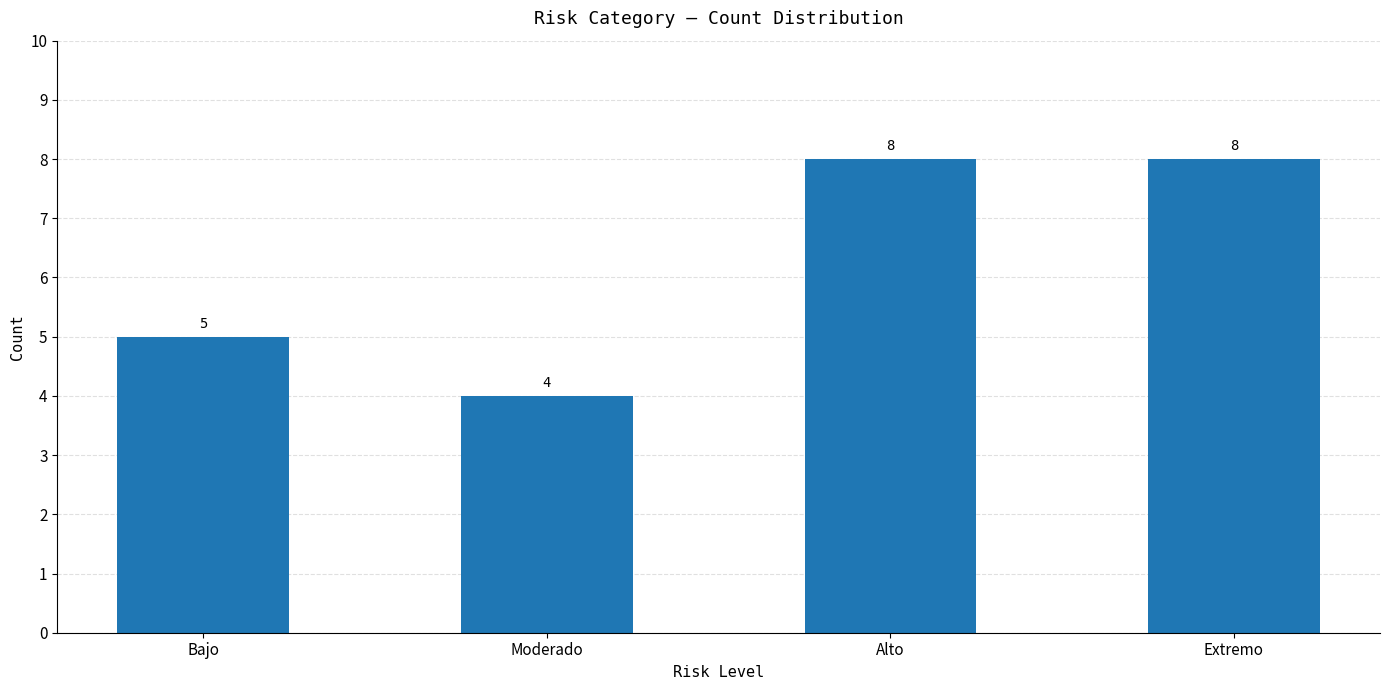

Count the values in the range 5 to 8.

3